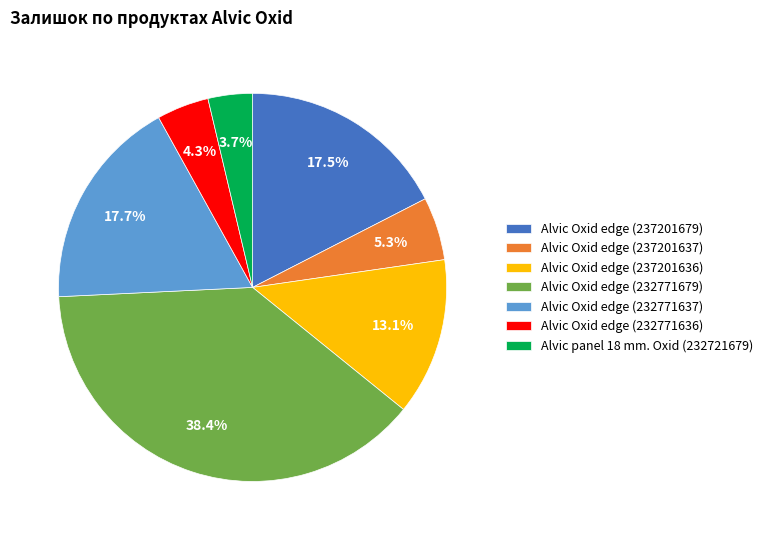

To the nearest percent, what percentage of the pie is Alvic panel 18 mm. Oxid (232721679)?

4%